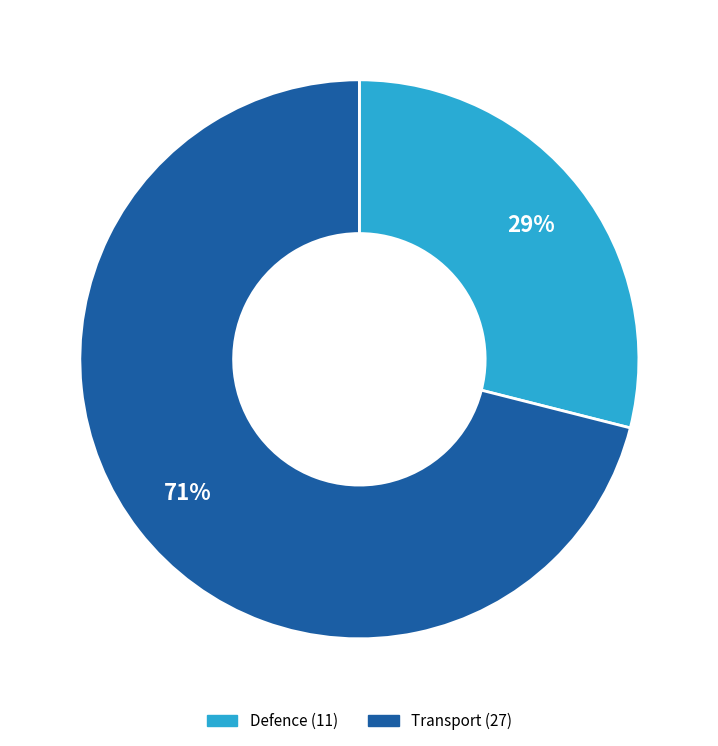

Between Transport and Defence, which is larger?

Transport